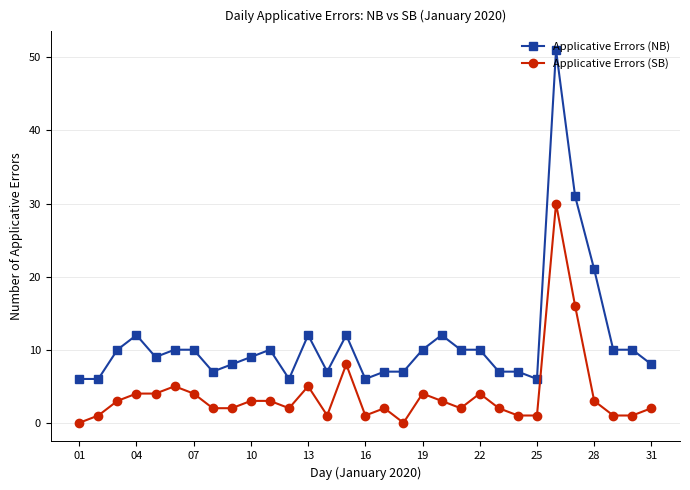

What is the maximum value for Applicative Errors (SB)?

30